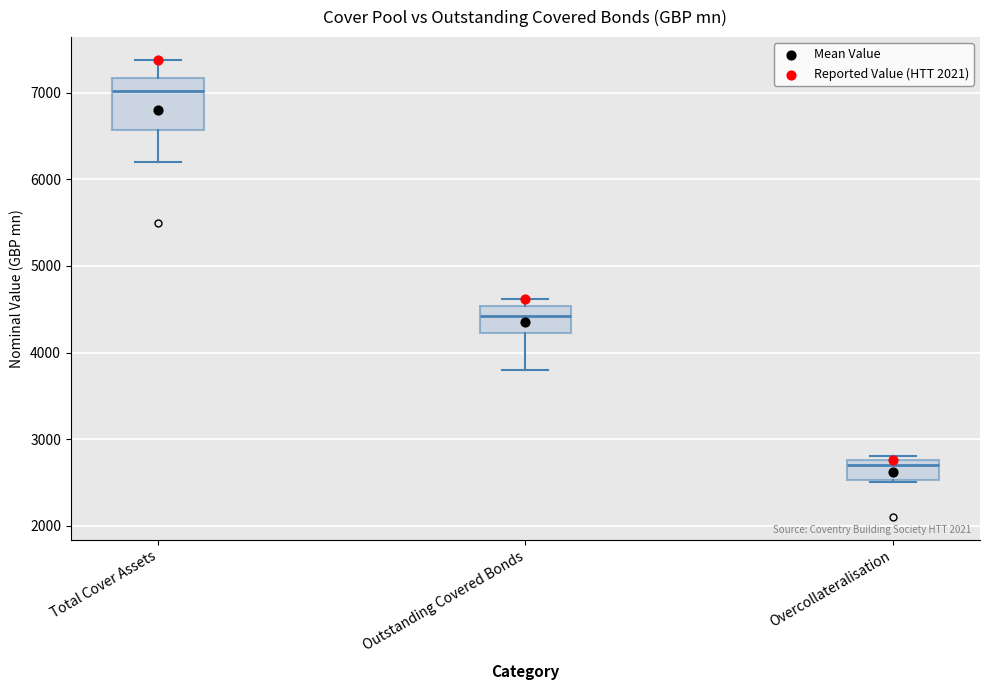

Comparing the boxes themselves (not the whiskers), which one is the tallest?

Total Cover Assets